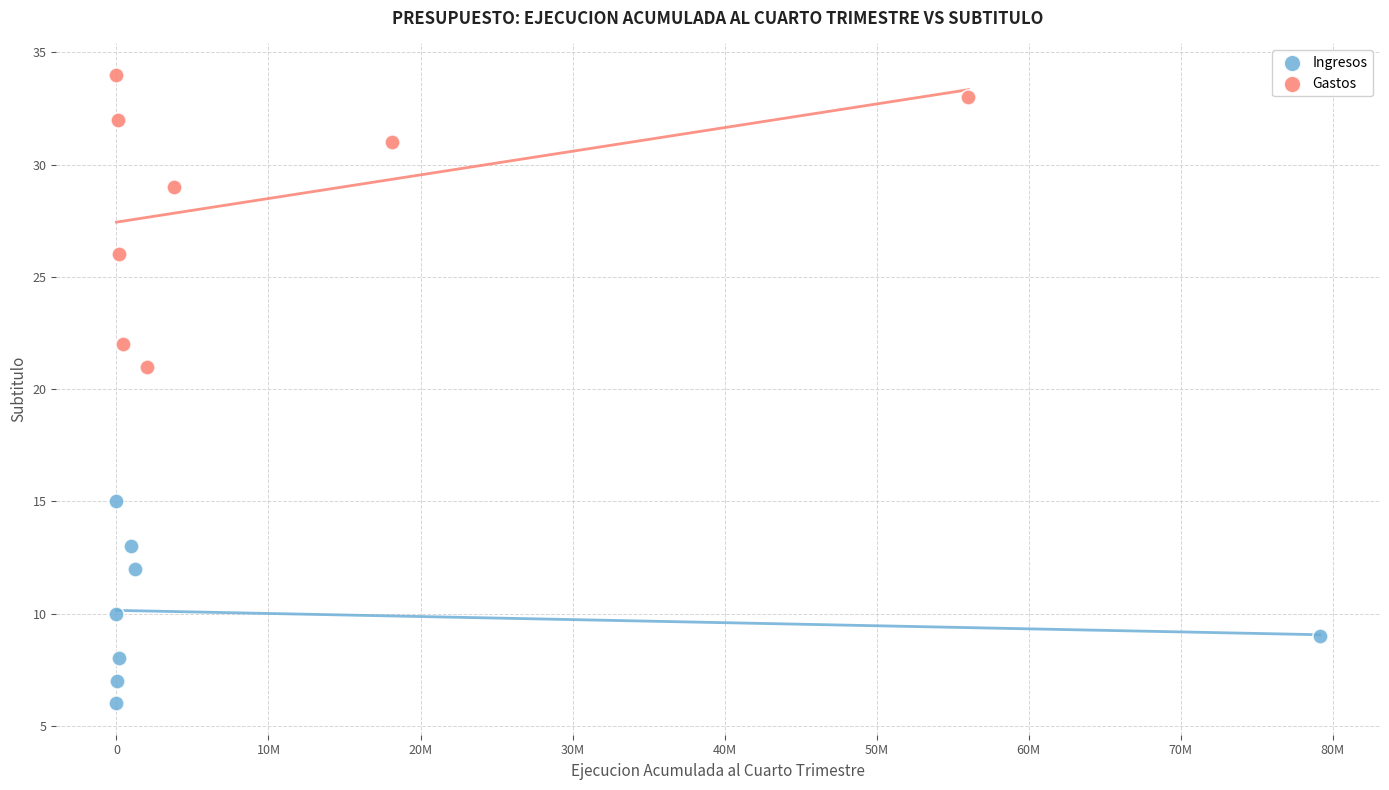

Which series contains the lowest Y value?

Ingresos